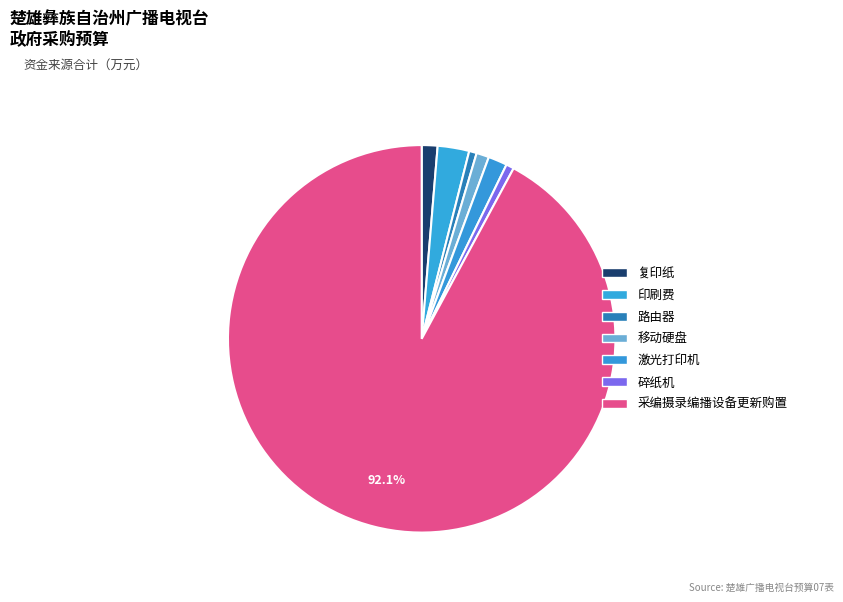

How many segments does this pie chart have?

7